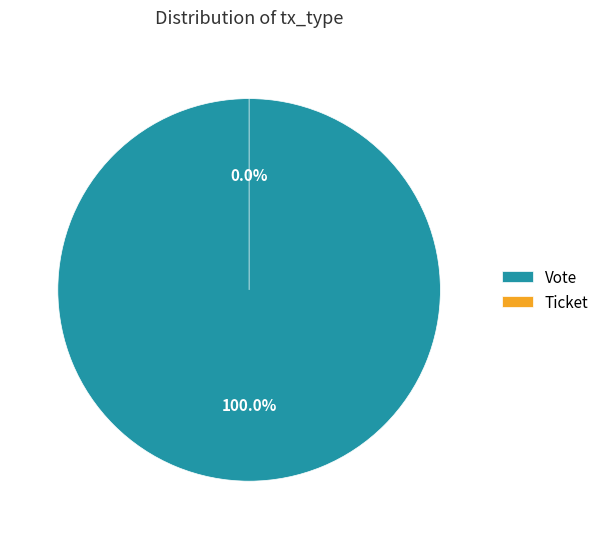

Is it true that Vote is 91% of the pie?

False